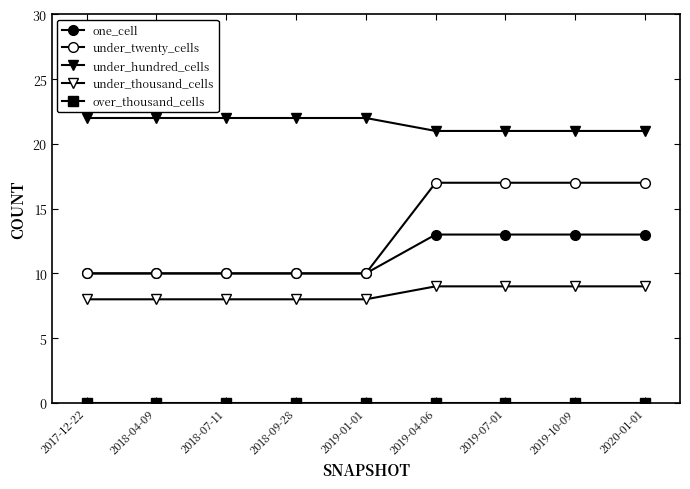

What is the label of the 6th point from the left?

2019-04-06